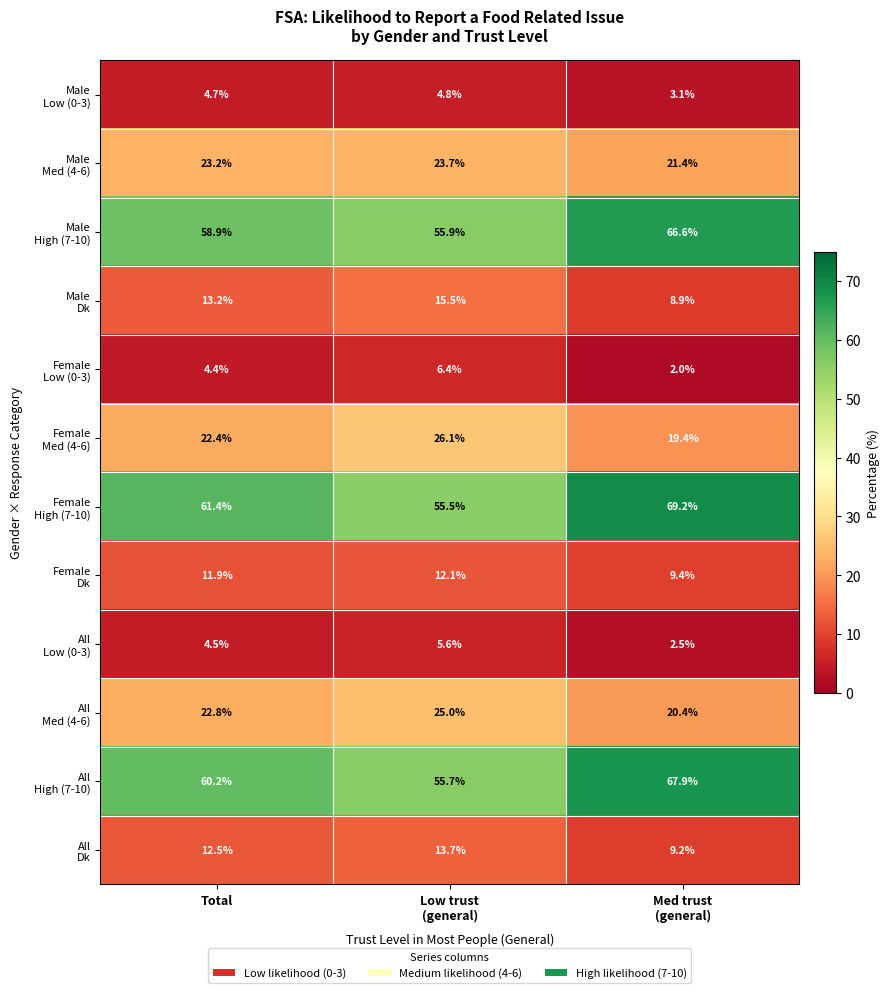

What is the total value across all series at Total?

300.1